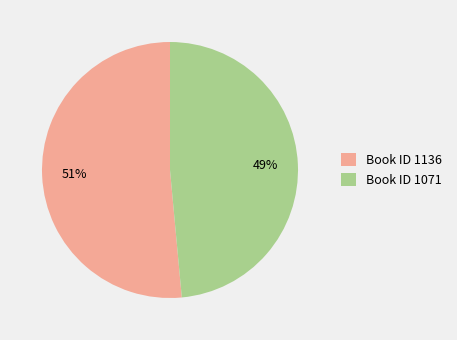

Do Book ID 1136 and Book ID 1071 together represent more than half of the pie?

Yes